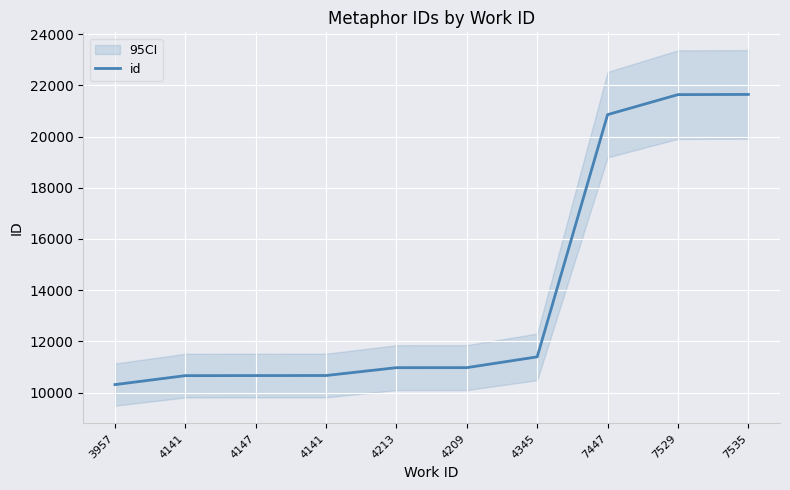

Reading left to right, extract all data points from this chart.

3957=10310	4141=10660	4147=10663	4141=10665	4213=10972	4209=10973	4345=11394	7447=20857	7529=21639	7535=21646